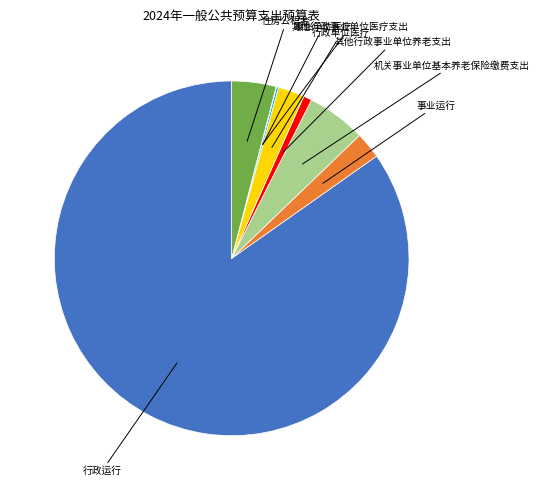

Which slice is the largest?

行政运行